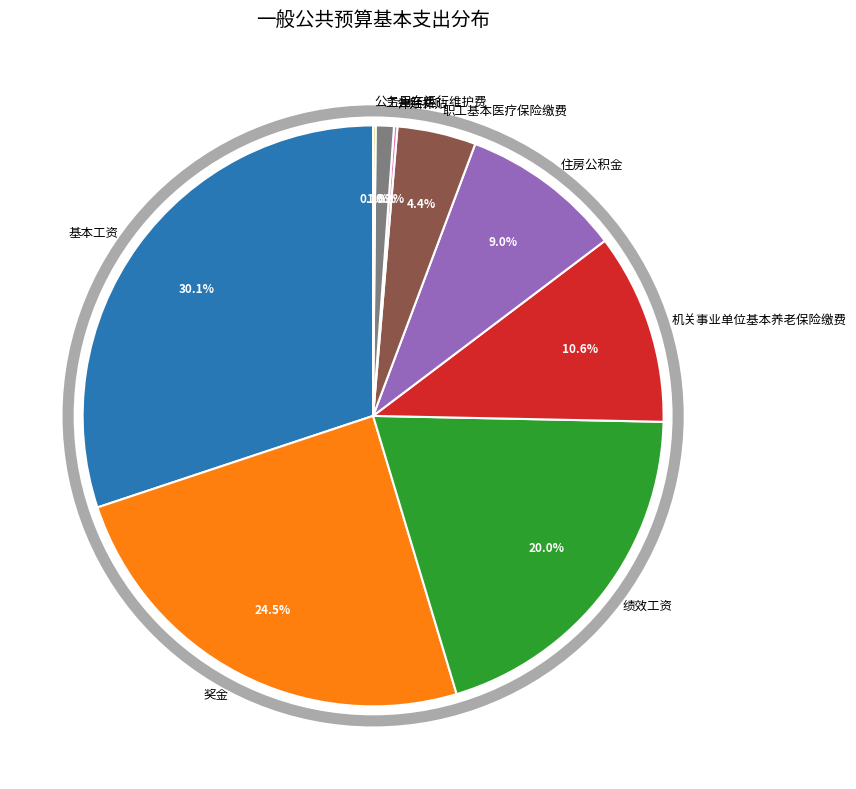

To the nearest percent, what is the average slice percentage?

11%